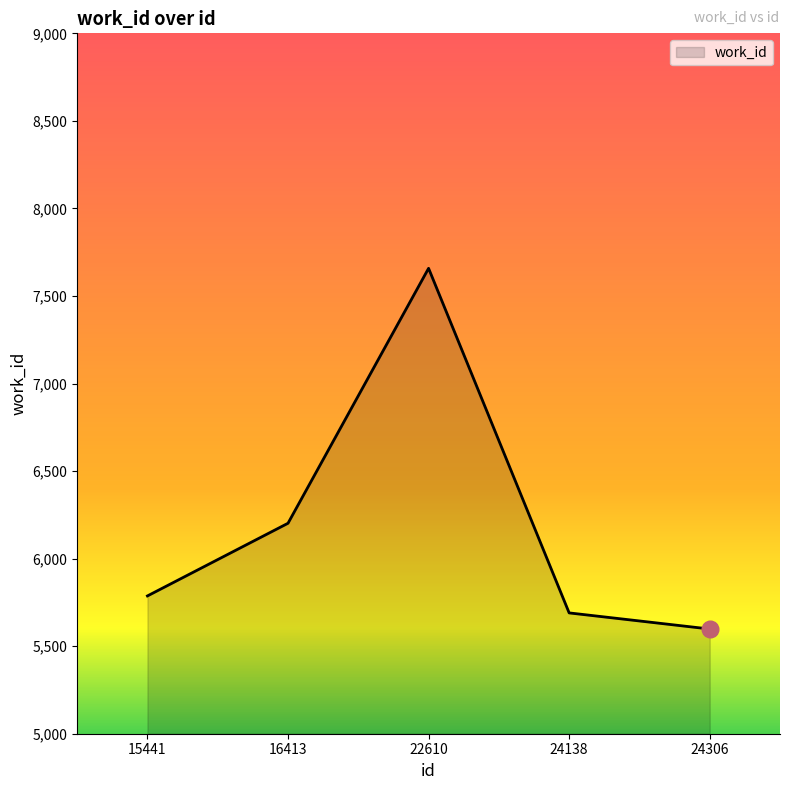

The value at 15441 is 2379. True or false?

False